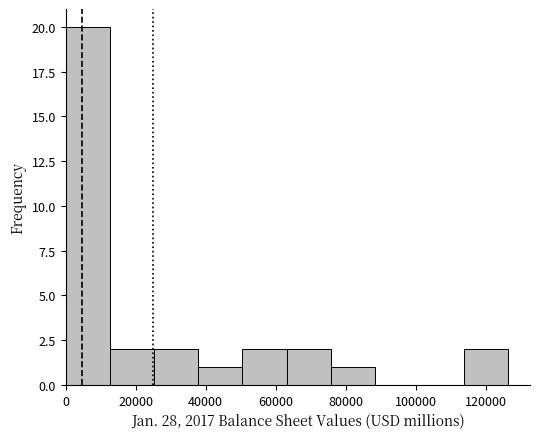

Which range on the x-axis has the tallest bar?

0 to 12000